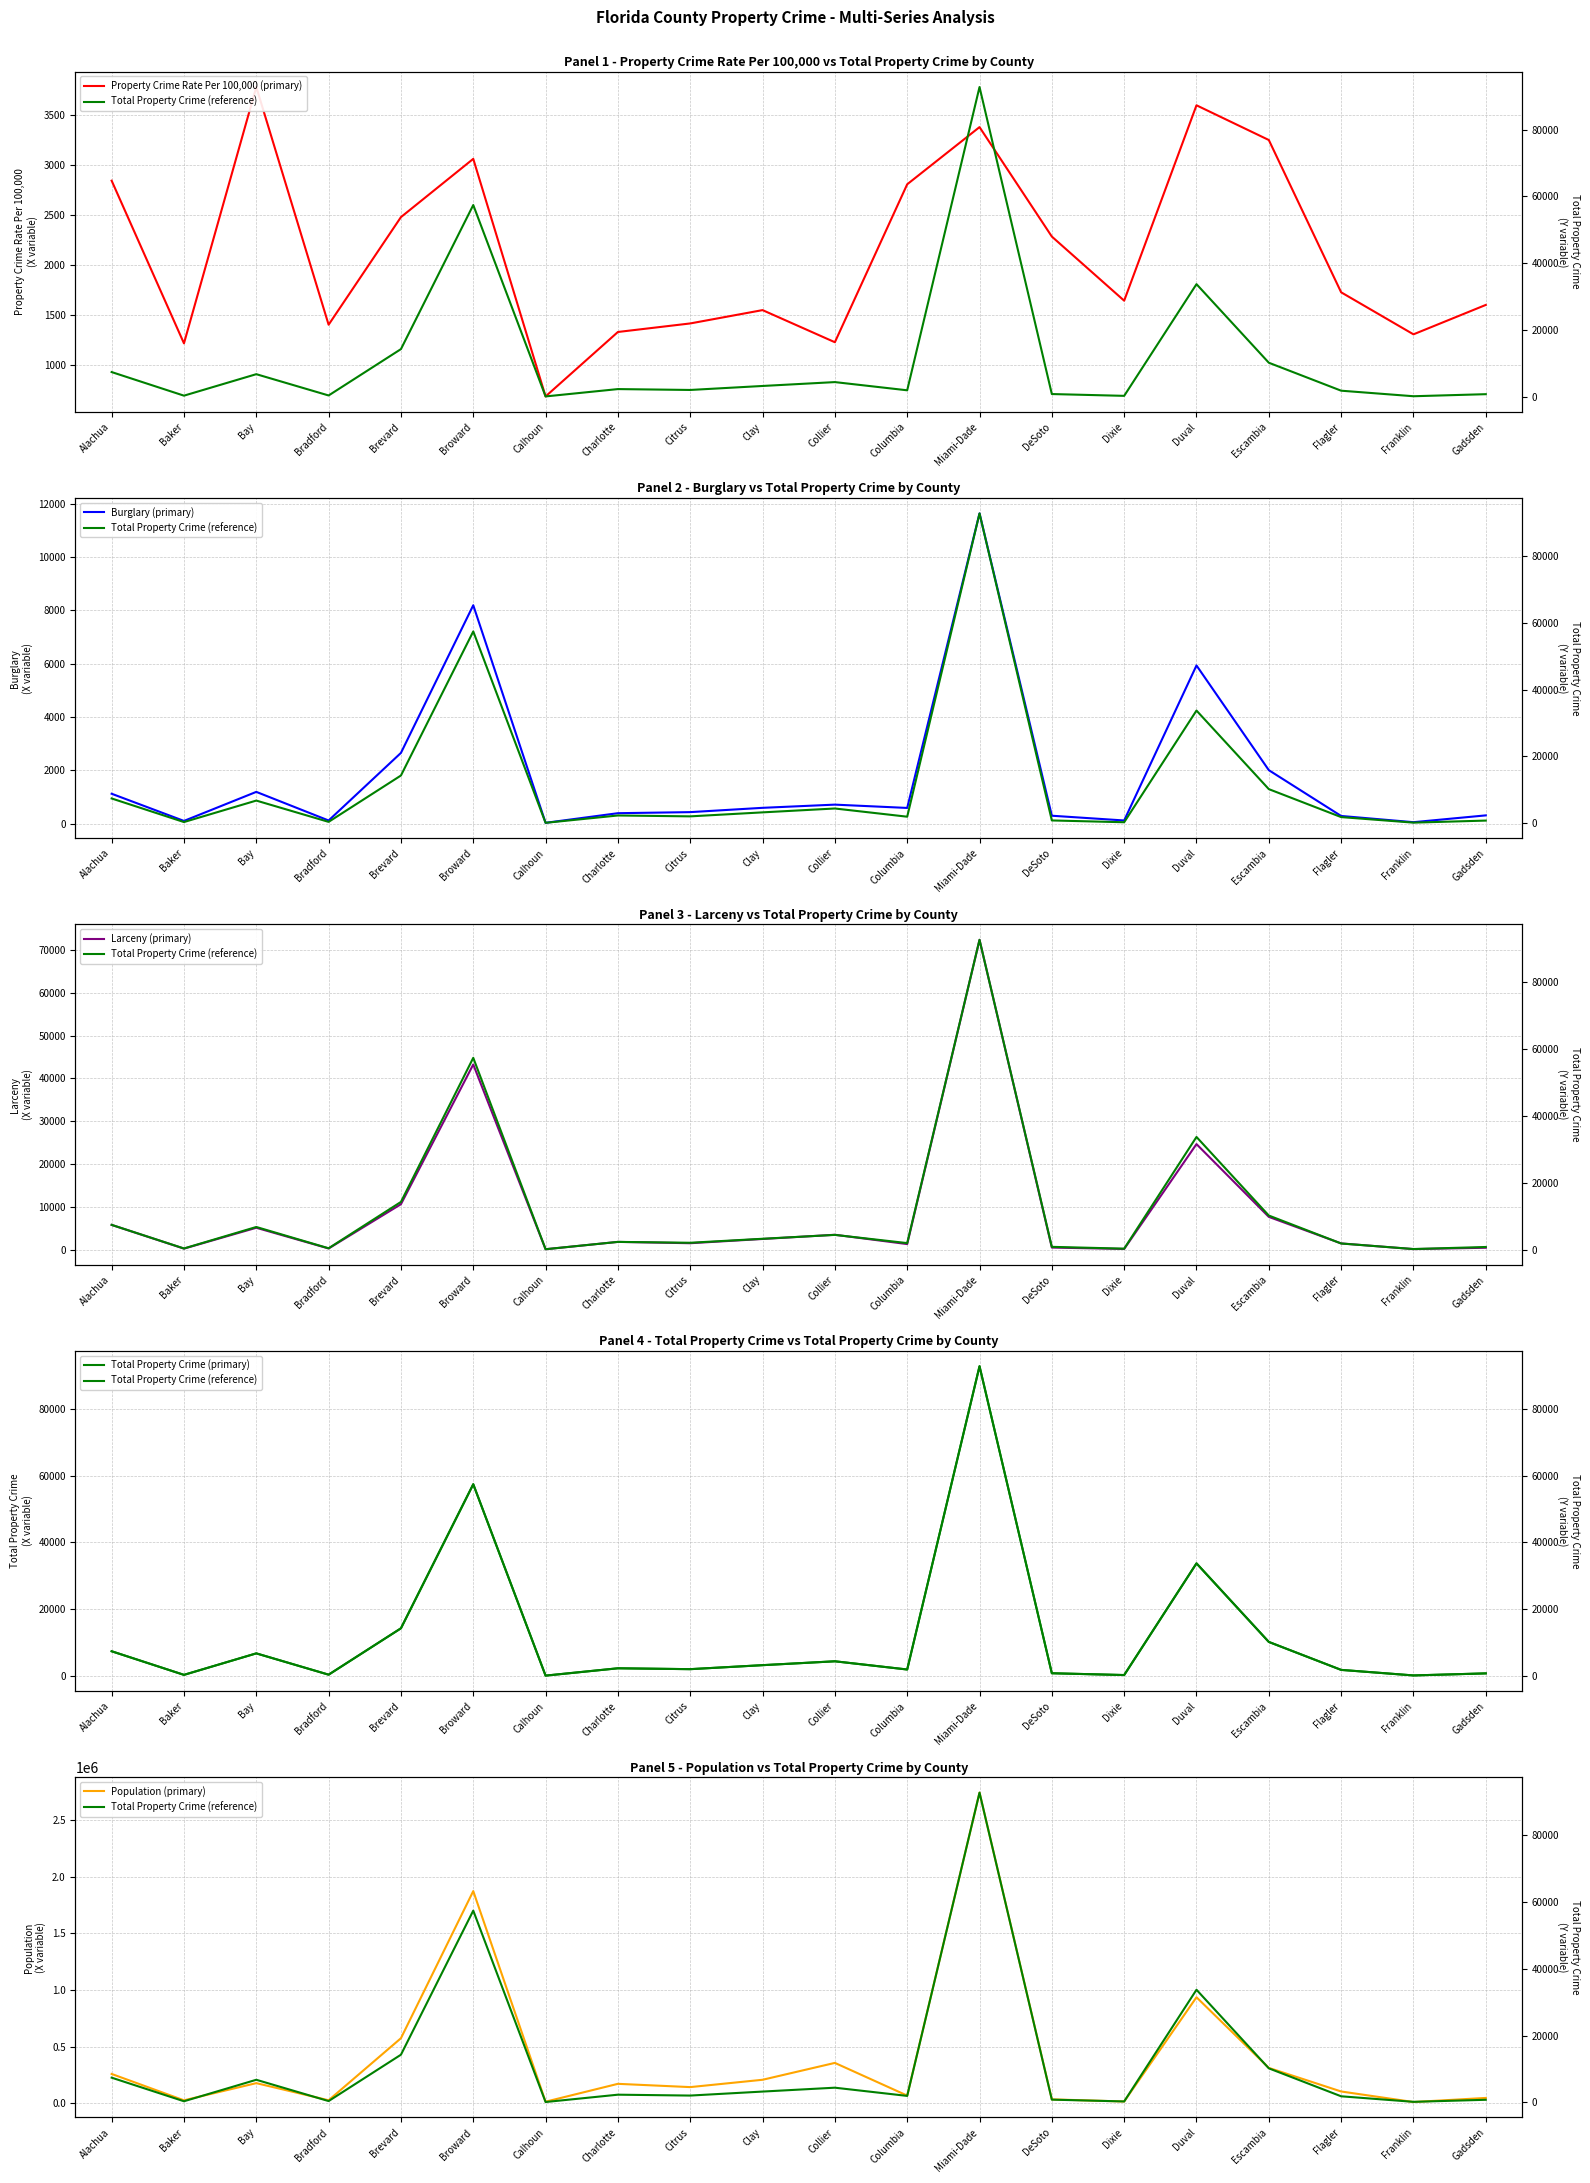

How many interior local peaks does the Total Property Crime (primary) series have?

6